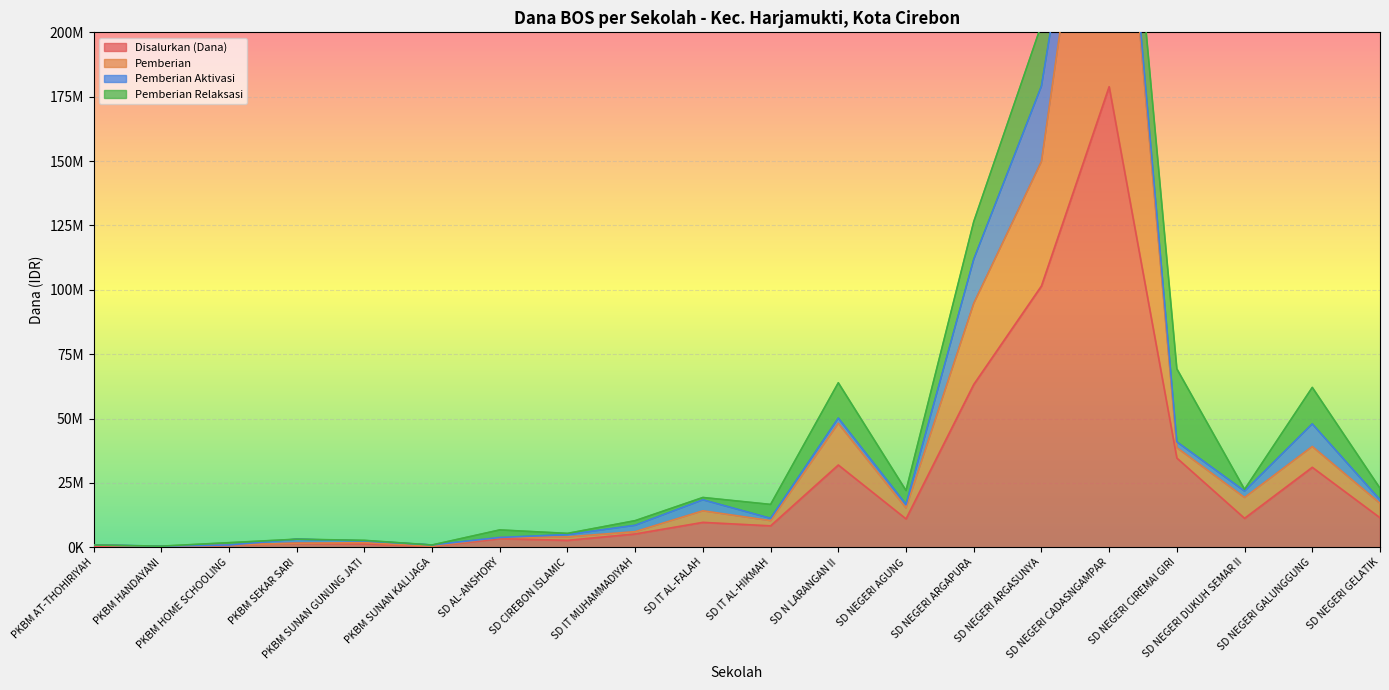

Which series has the largest range (max minus min)?

Pemberian